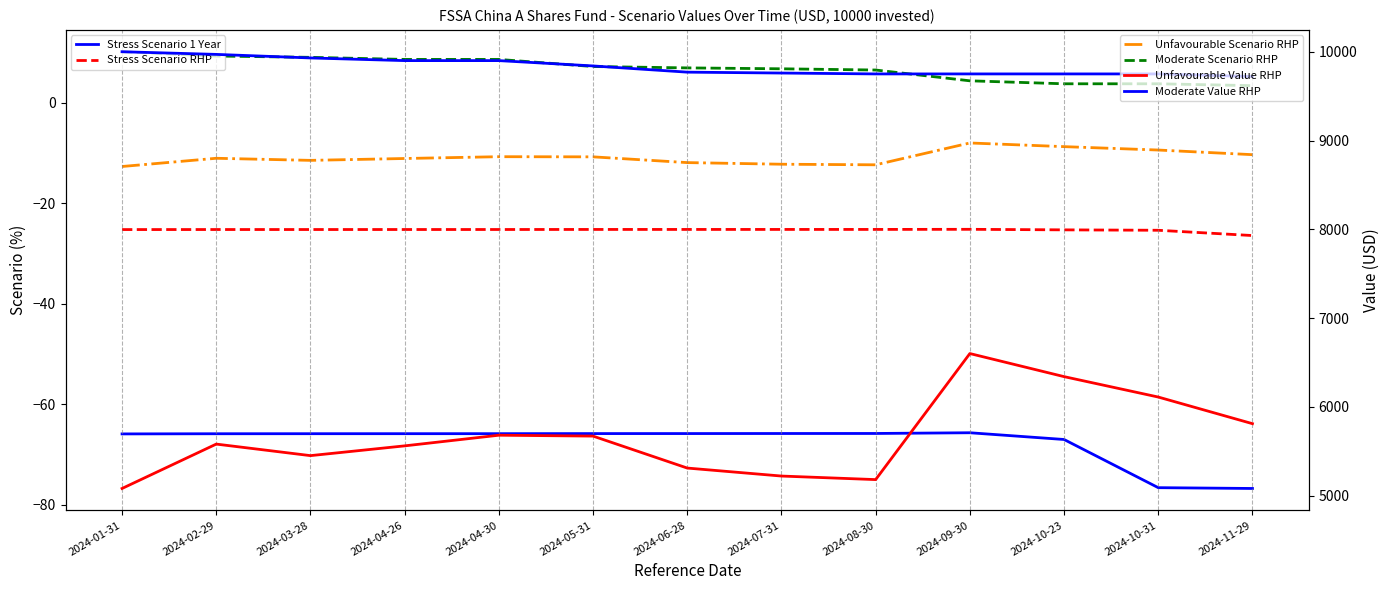

Reading left to right, list all the values displayed in this chart.

Stress Scenario 1 Year: -65.9	-65.9	-65.9	-65.9	-65.9	-65.8	-65.8	-65.8	-65.8	-65.7	-67.0	-76.6	-76.8
Stress Scenario RHP: -25.2	-25.2	-25.2	-25.2	-25.2	-25.2	-25.2	-25.2	-25.2	-25.2	-25.3	-25.4	-26.4
Unfavourable Scenario RHP: -12.7	-11.0	-11.4	-11.1	-10.7	-10.7	-11.9	-12.2	-12.3	-8.0	-8.7	-9.4	-10.3
Moderate Scenario RHP: 10.2	9.3	9.1	8.7	8.7	7.3	7.0	6.8	6.6	4.4	3.8	3.8	3.4
Unfavourable Value RHP: 5080.0	5580.0	5450.0	5560.0	5680.0	5670.0	5310.0	5220.0	5180.0	6600.0	6340.0	6110.0	5810.0
Moderate Value RHP: 10000.0	9970.0	9930.0	9900.0	9900.0	9840.0	9770.0	9760.0	9750.0	9750.0	9750.0	9750.0	9720.0